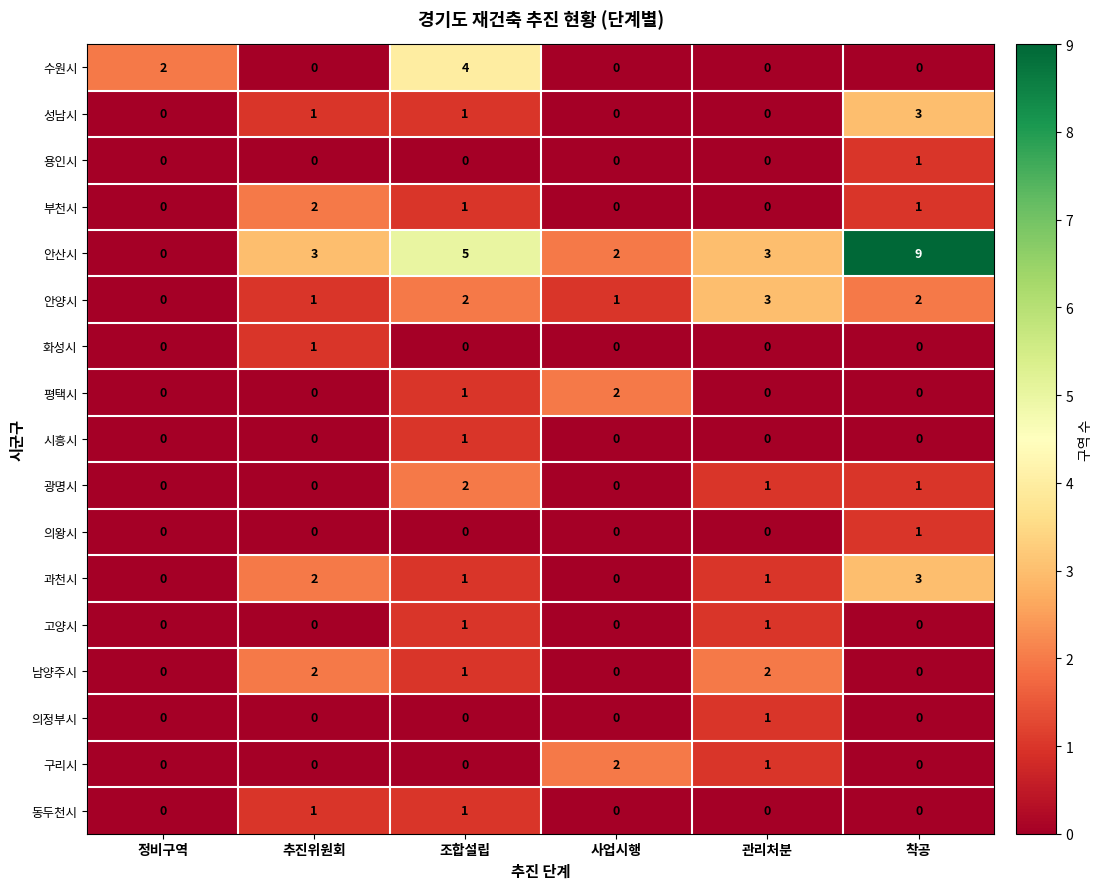

How many 성남시 values are between 0 and 1?

5